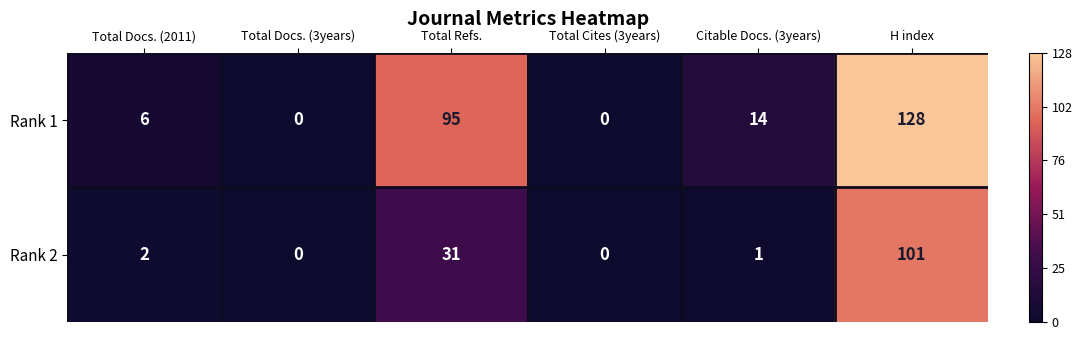

Reading left to right, transcribe all the data shown in this chart.

Rank 1: Total Docs. (2011)=6	Total Docs. (3years)=0	Total Refs.=95	Total Cites (3years)=0	Citable Docs. (3years)=14	H index=128
Rank 2: Total Docs. (2011)=2	Total Docs. (3years)=0	Total Refs.=31	Total Cites (3years)=0	Citable Docs. (3years)=1	H index=101